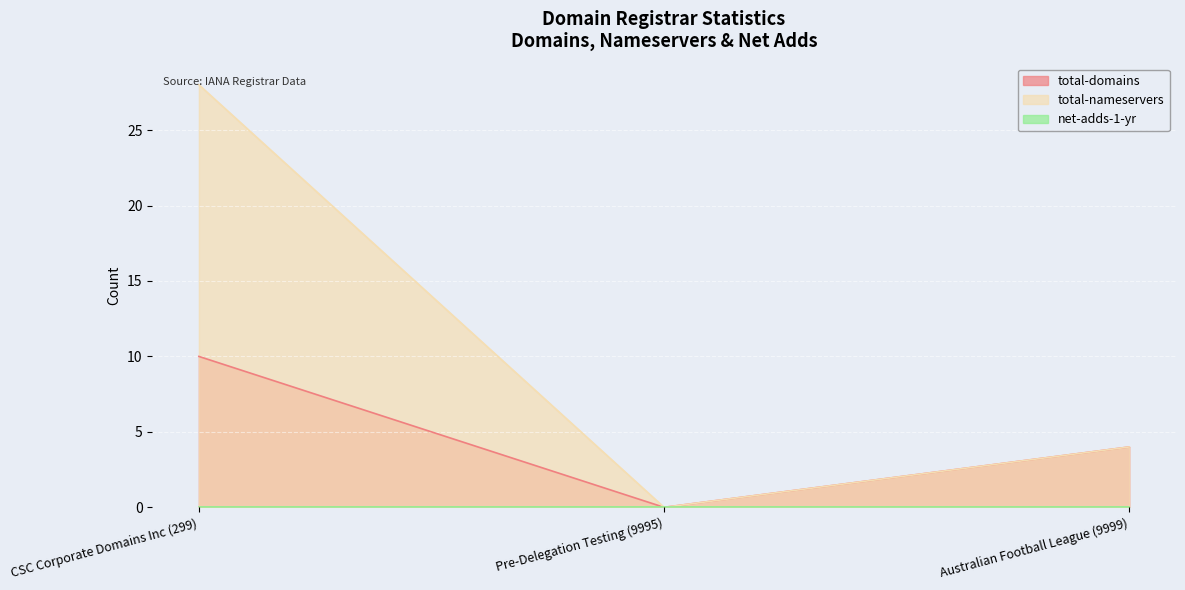

Which series has the largest range (max minus min)?

total-nameservers